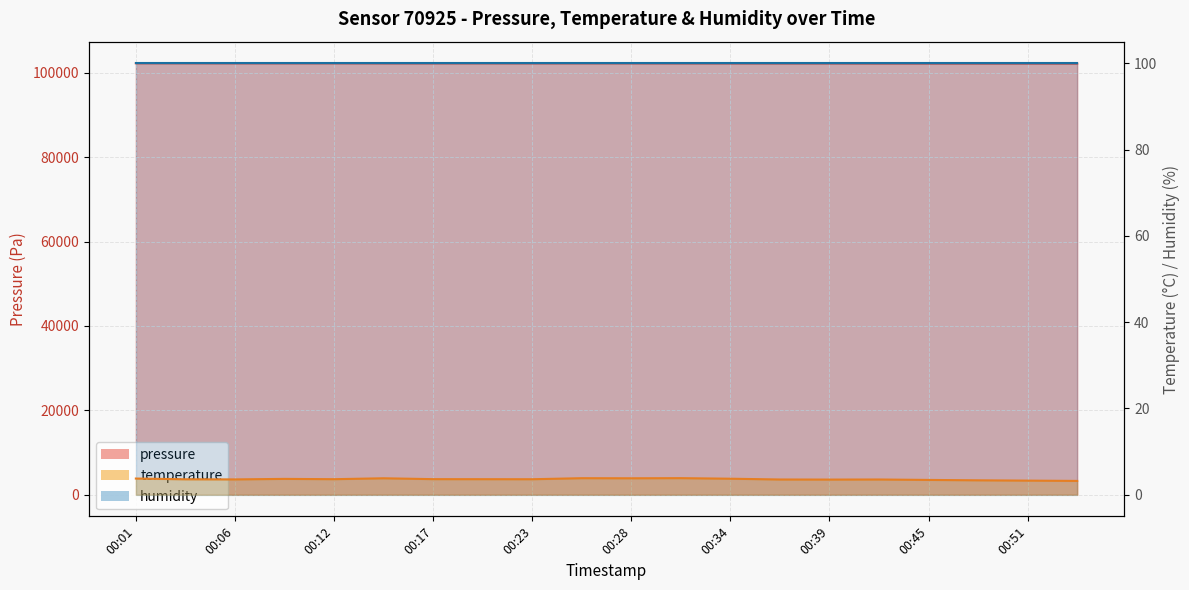

True or false: pressure and temperature intersect in this chart.

False